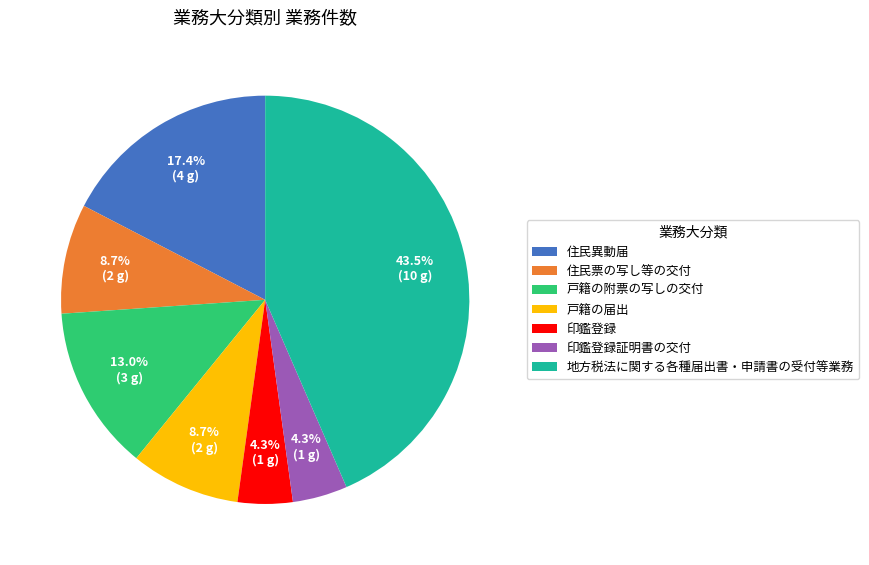

Does 戸籍の附票の写しの交付 represent more than half of the total?

No